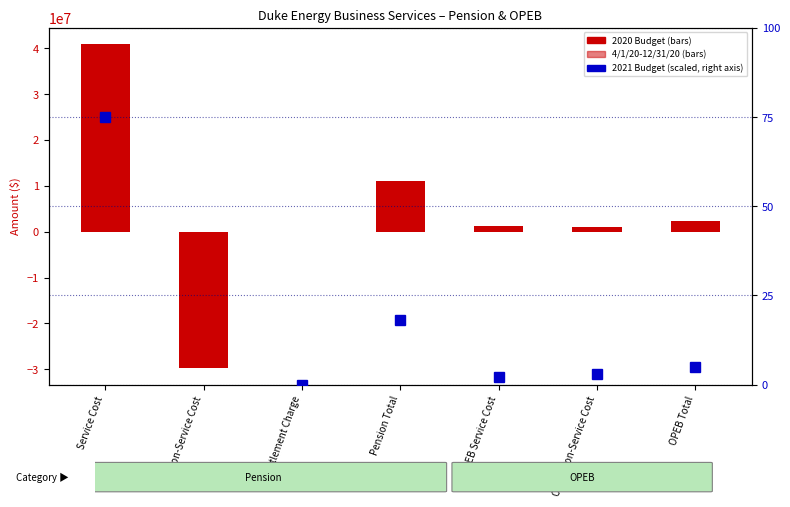

How many distinct data groups are displayed?

3